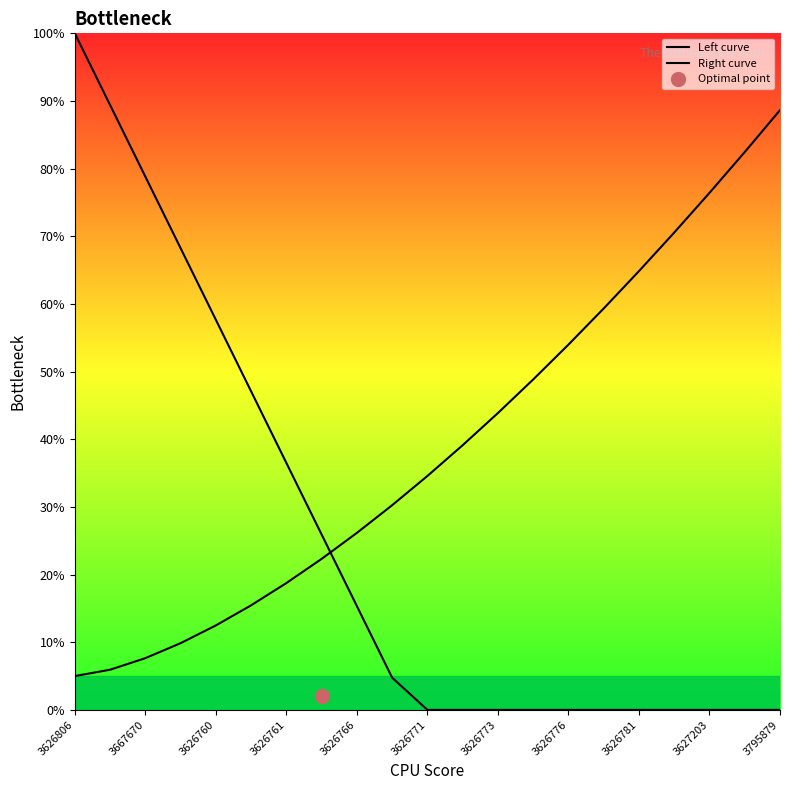

Rank the series at 3627203 from lowest to highest value.

Left curve, Right curve